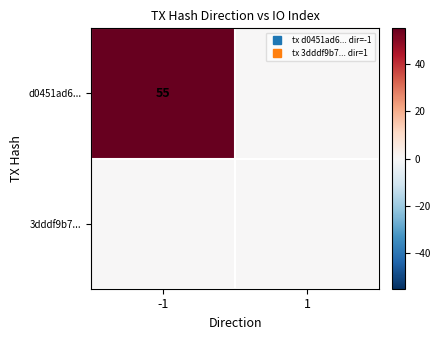

At 1, list the series in order from largest to smallest.

d0451ad6..., 3dddf9b7...